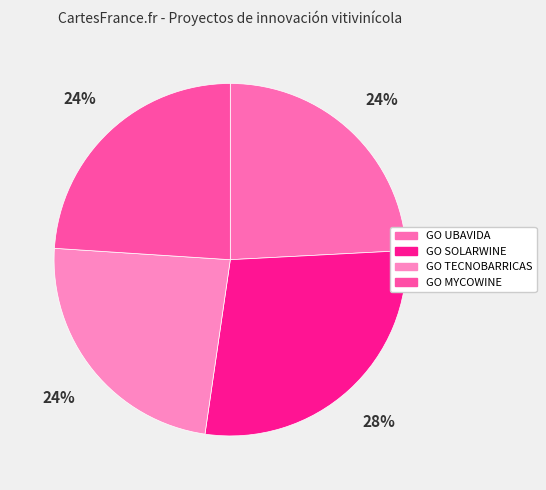

What is the largest slice in the pie chart?

GO SOLARWINE